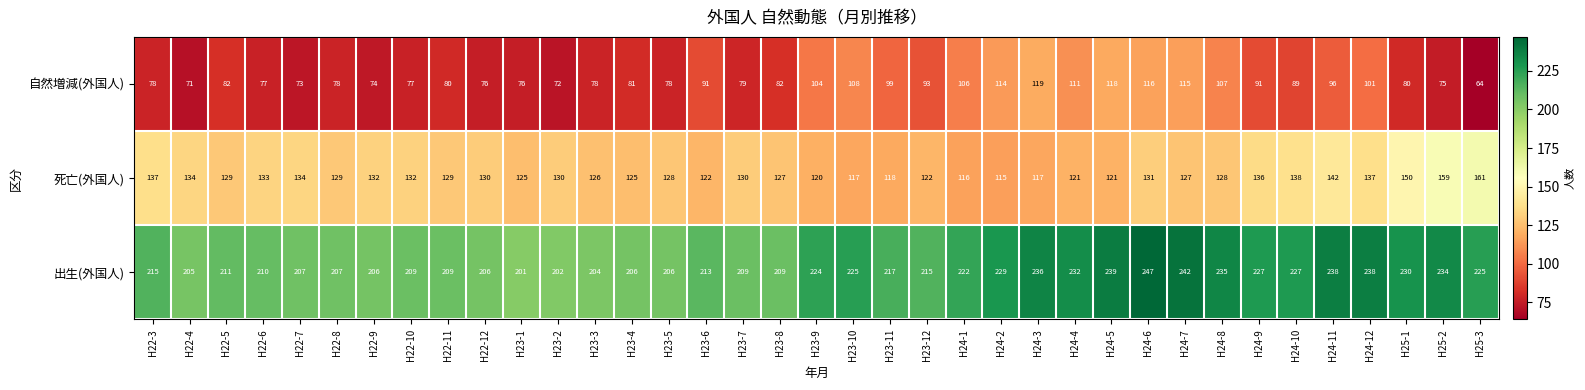

Rank the series at H23-1 from lowest to highest value.

自然増減(外国人), 死亡(外国人), 出生(外国人)